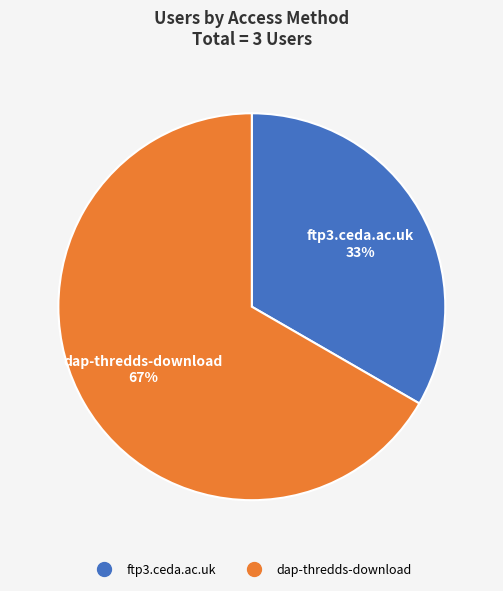

How many slices are in this pie chart?

2